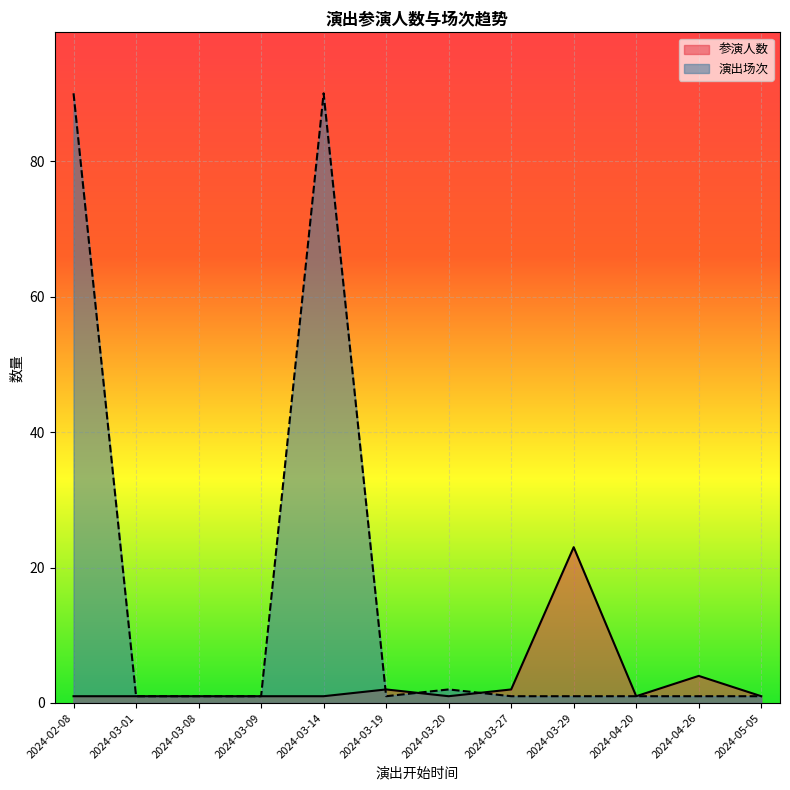

Which series ends up on top after the final intersection of 参演人数 and 演出场次?

演出场次